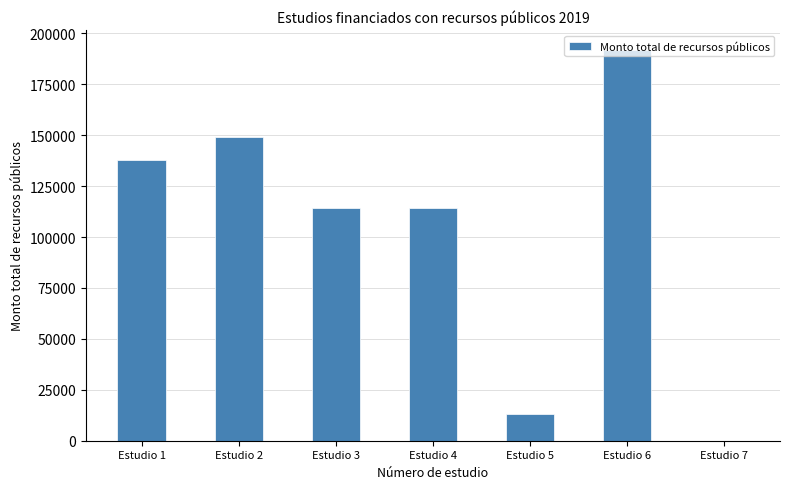

Approximately how many times larger is the value at Estudio 1 compared to Estudio 3?

1.2